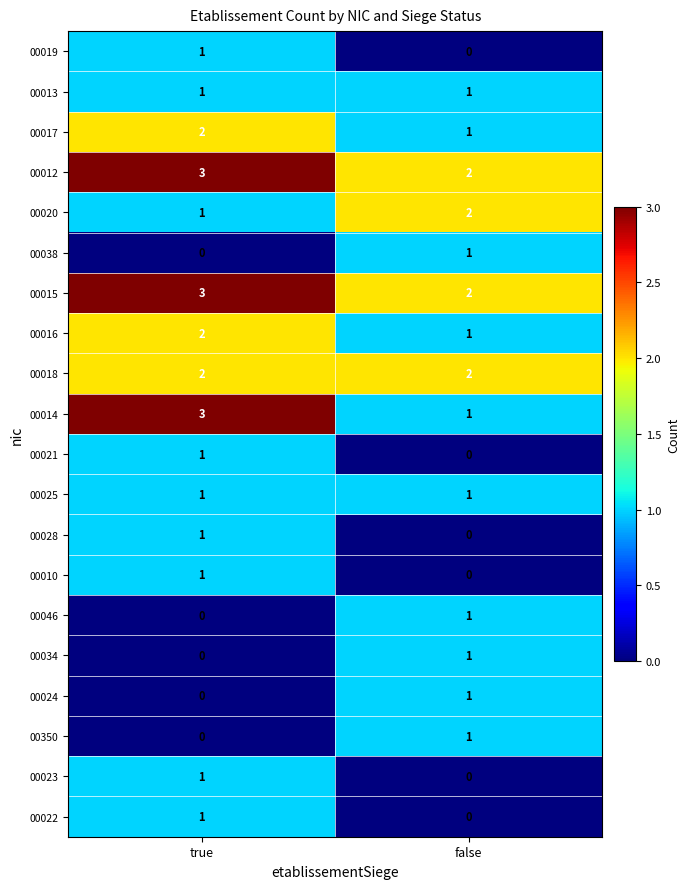

What is the total value across all series at false?

18